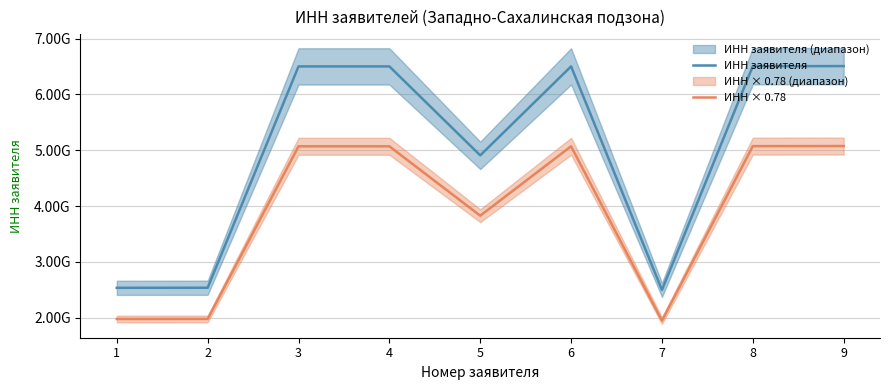

What are all the series names shown in the legend?

ИНН заявителя, ИНН × 0.78